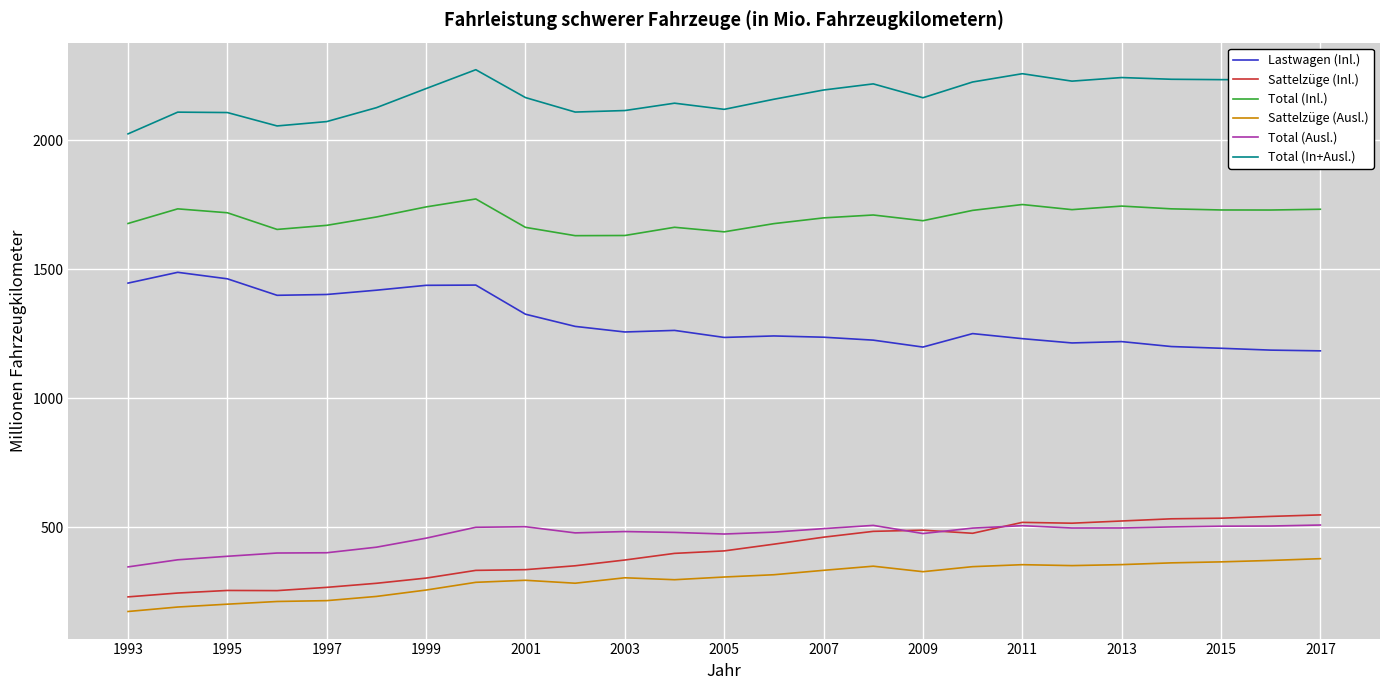

What is the smallest value displayed?

174.4